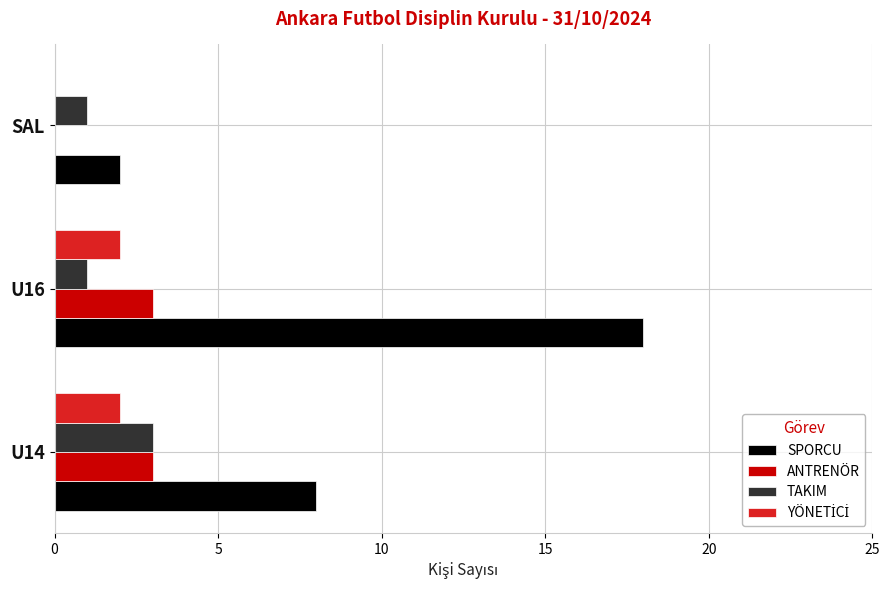

Which series has the largest total across all categories?

SPORCU